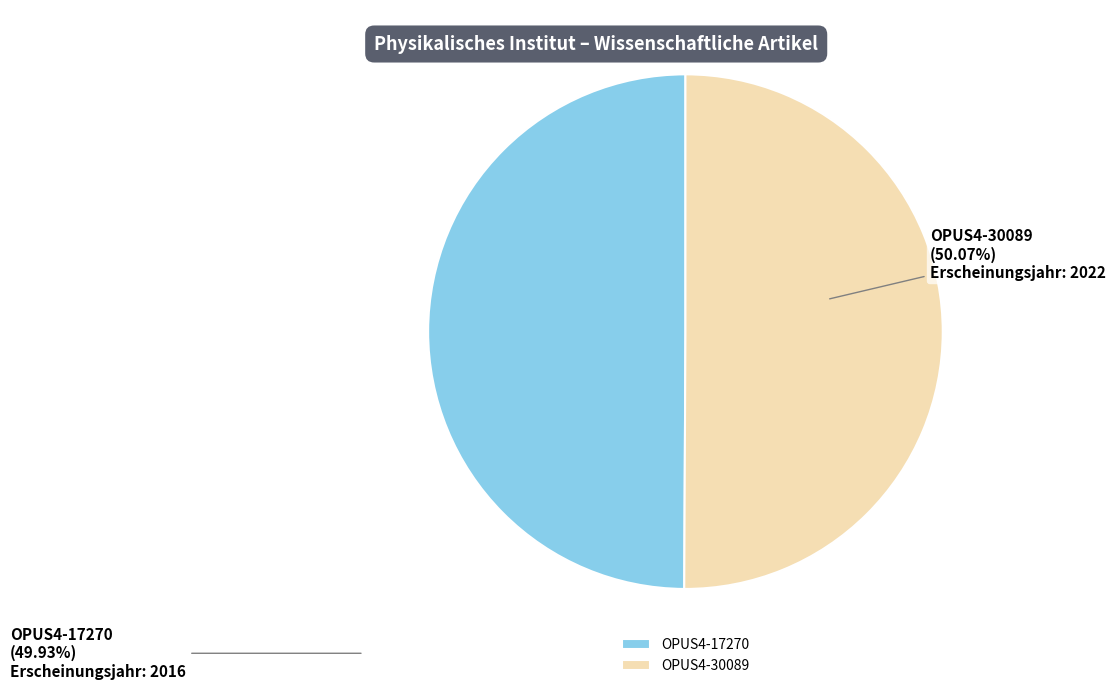

True or false: OPUS4-17270 accounts for 42% of the total.

False